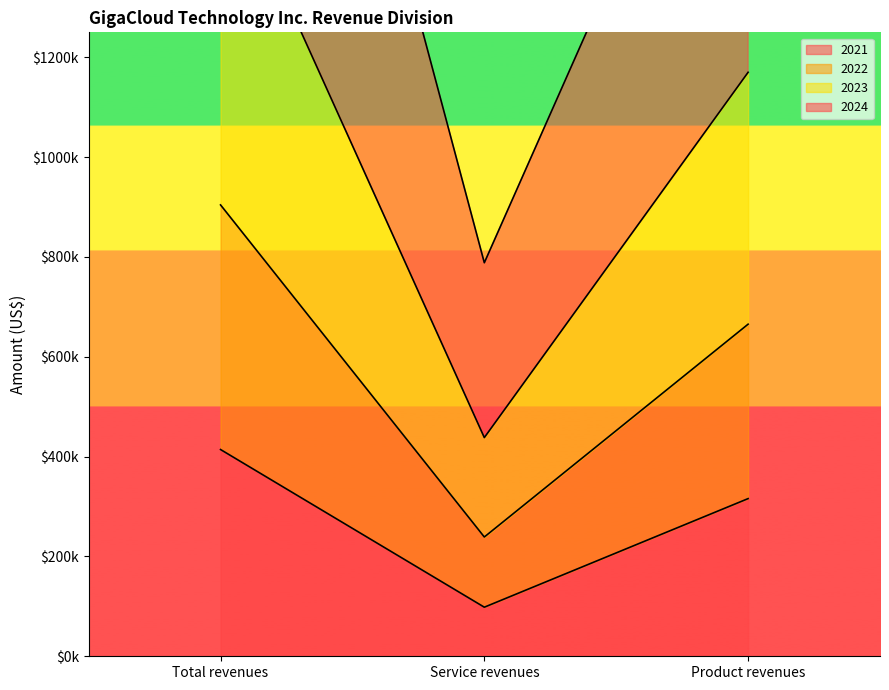

How many values in the 2023 series exceed 1169955?

1